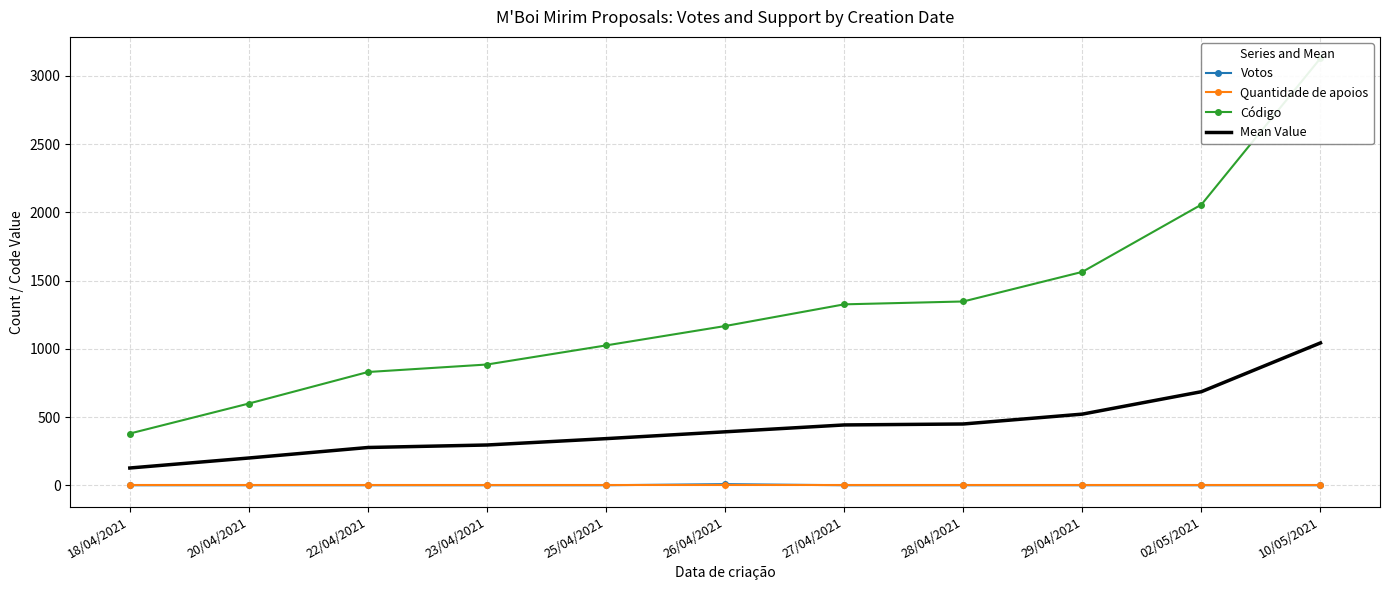

What is the approximate value of Mean Value at 22/04/2021?

276.7